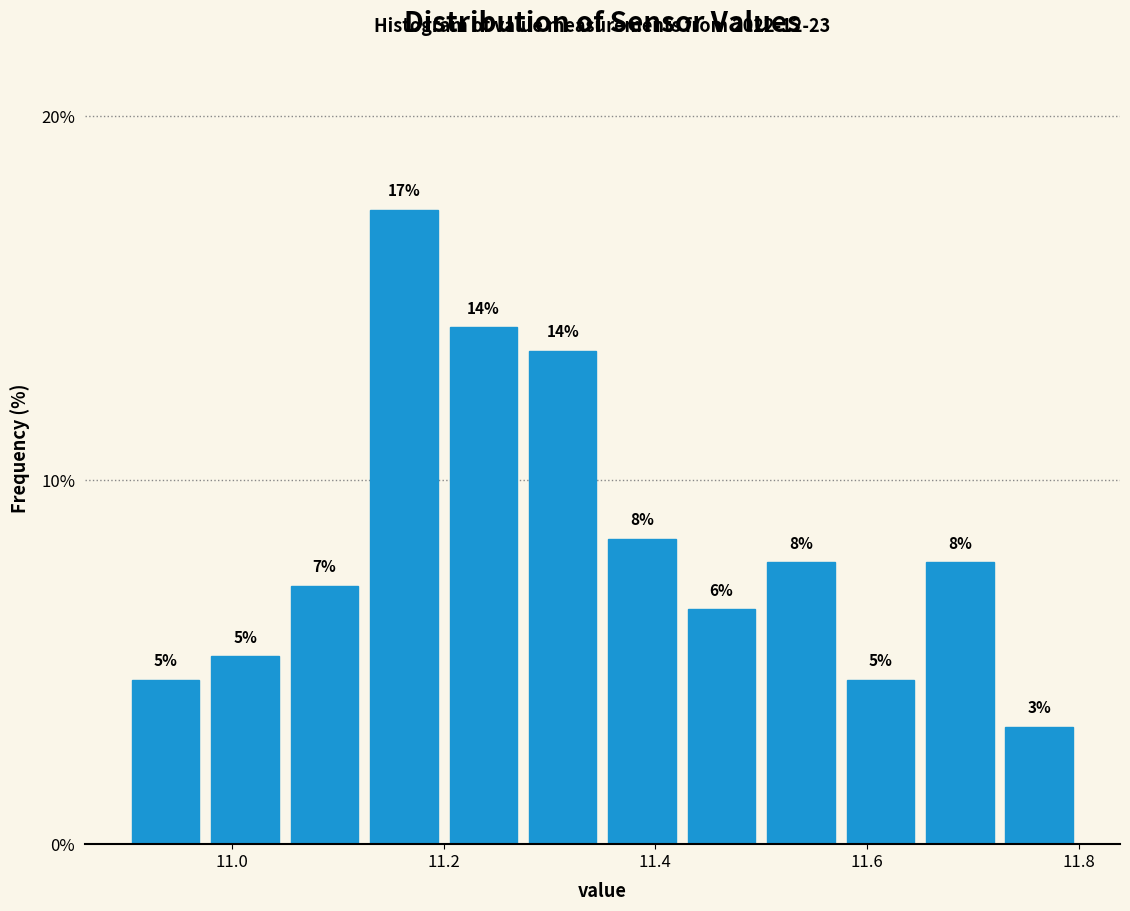

Around what value on the x-axis is the tallest bar? Give the approximate position of its centre, as read against the axis.

11.16